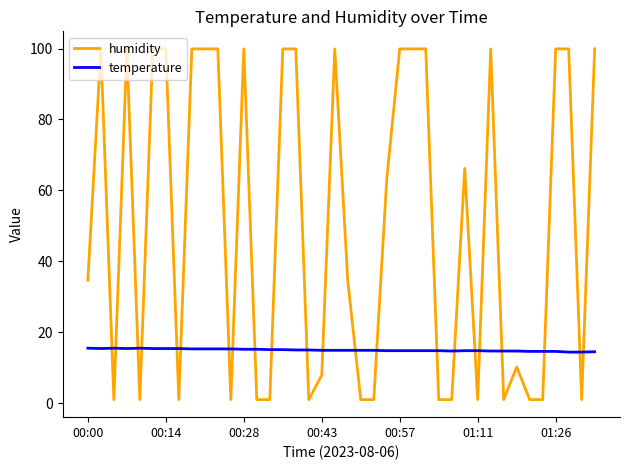

Rank the series by their average value, from highest to lowest.

humidity, temperature